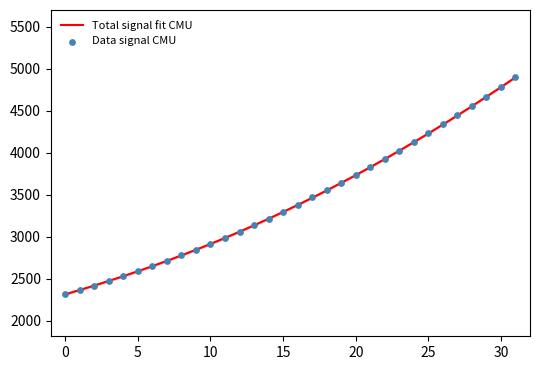

Which has a higher value, 222.263 or 218.6332?

222.263